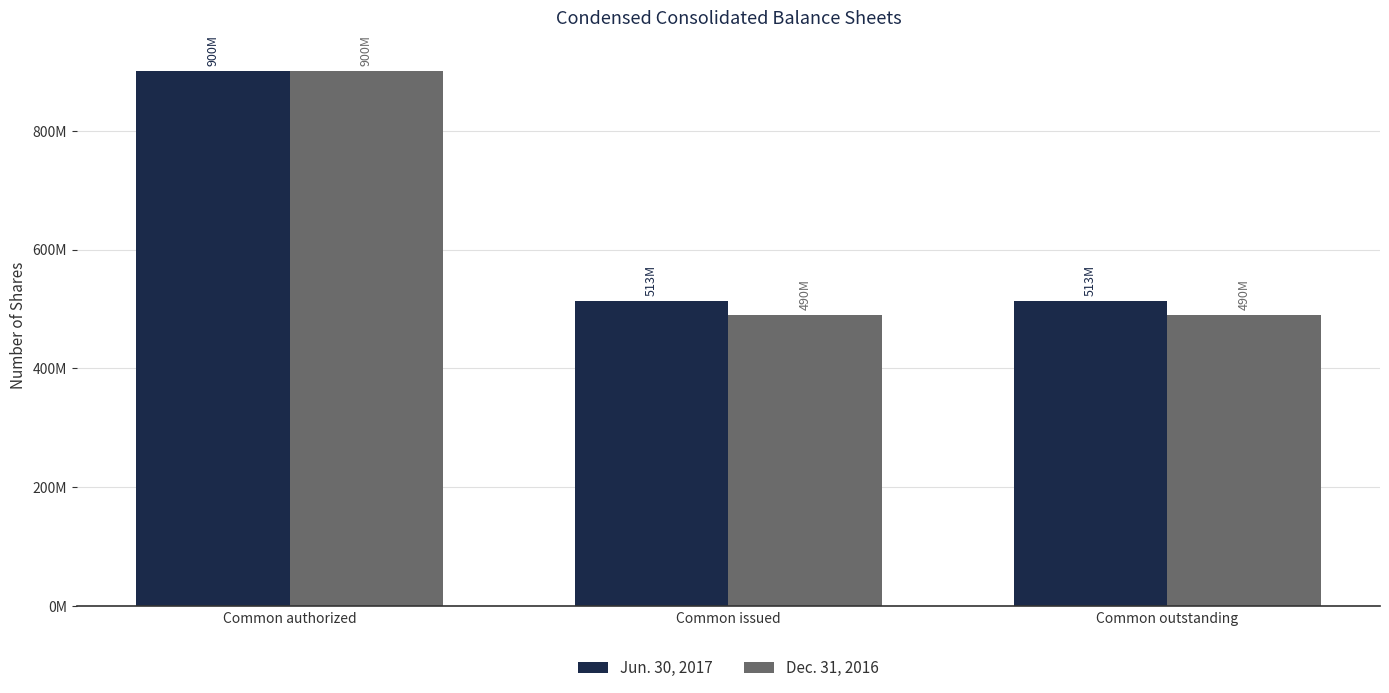

Reading left to right, list all the values displayed in this chart.

Jun. 30, 2017: Common authorized=900000000	Common issued=513480300	Common outstanding=513480300
Dec. 31, 2016: Common authorized=900000000	Common issued=489537017	Common outstanding=489537017